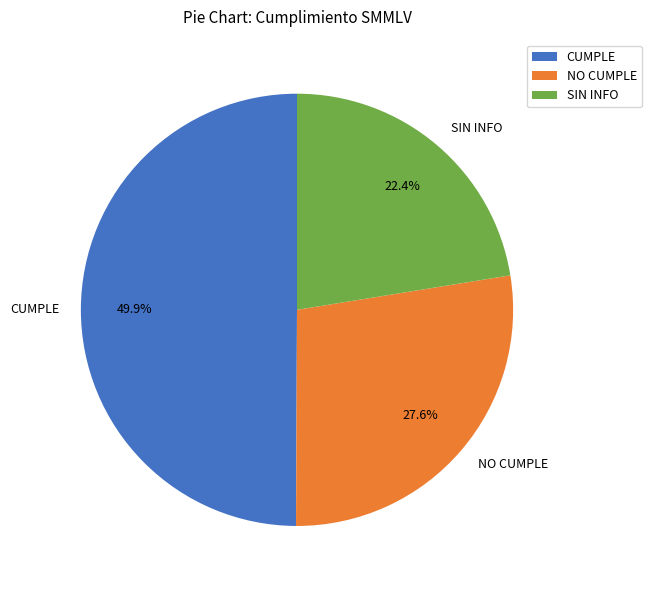

Combined, what portion of the pie is CUMPLE and NO CUMPLE?

77.6%